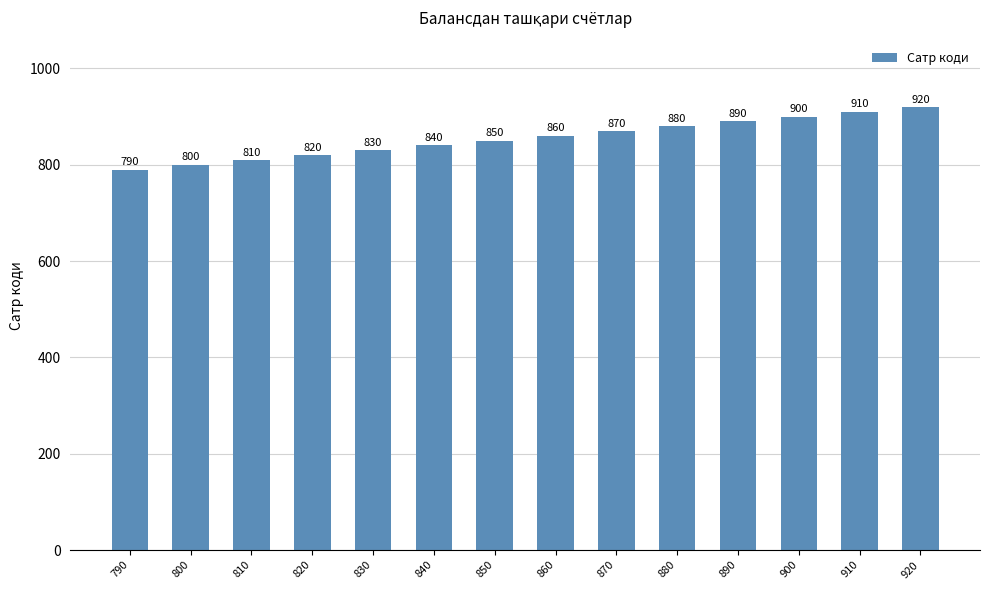

Reading right to left, extract all data points from this chart.

920	910	900	890	880	870	860	850	840	830	820	810	800	790